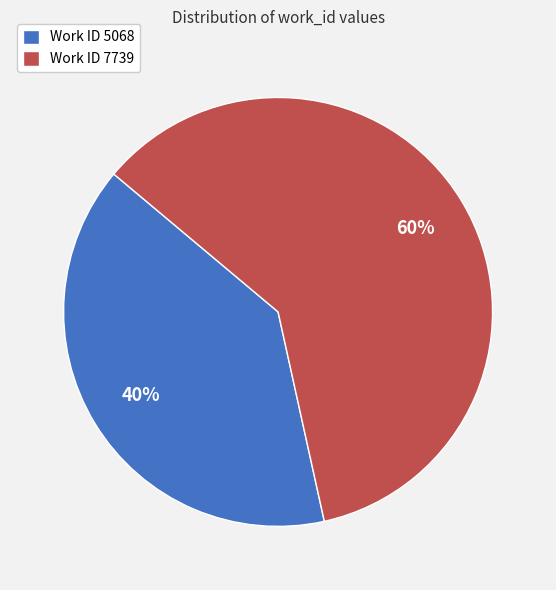

What is the smallest slice in the pie chart?

Work ID 5068